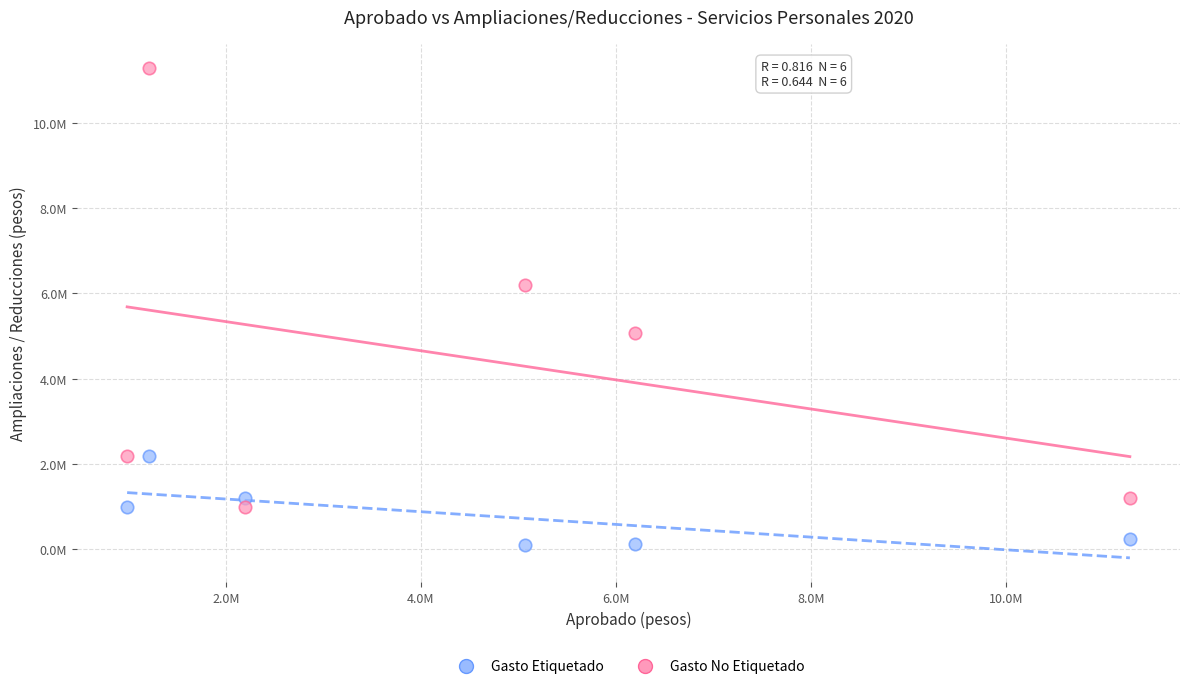

Which series contains the lowest Y value?

Gasto Etiquetado